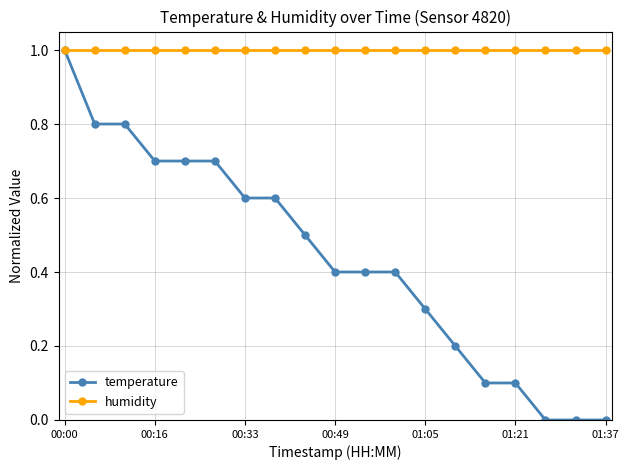

What is the maximum value for temperature?

1.0